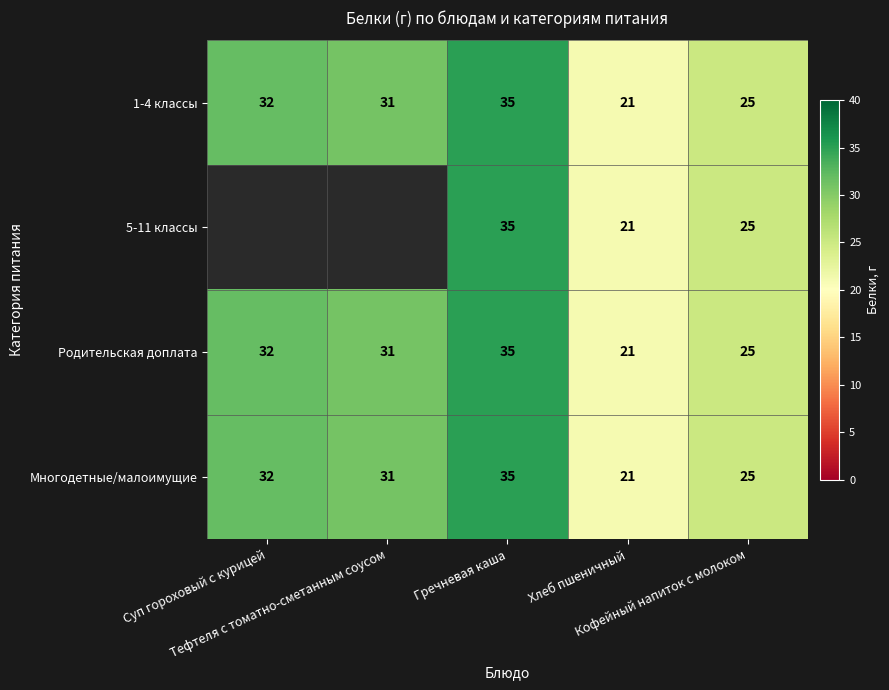

What is the difference between the second highest and minimum values in the 1-4 классы series?

11